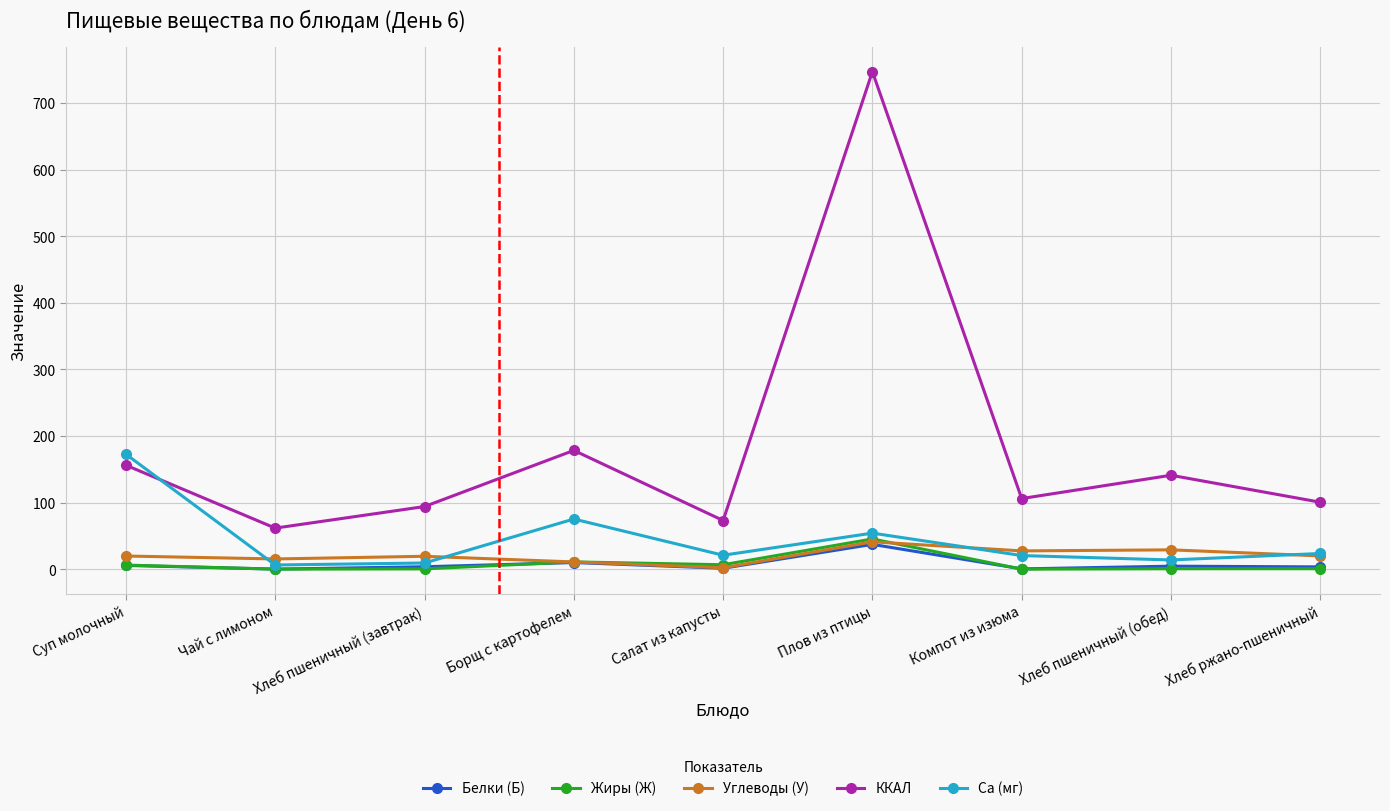

What is the highest value of the Белки (Б) series?

37.2